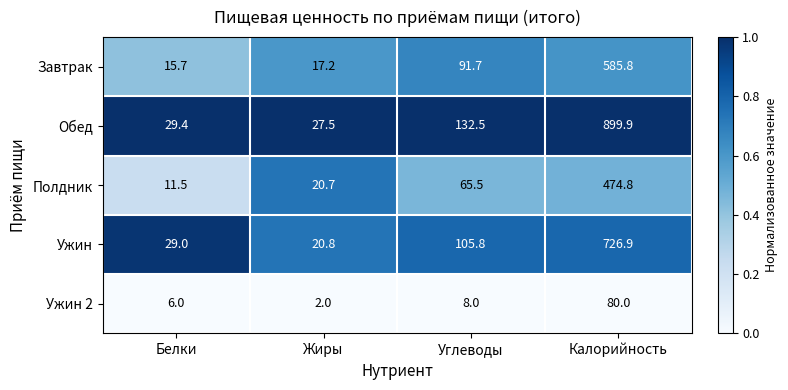

Is it true that Полдник equals 65.5 at Углеводы?

True